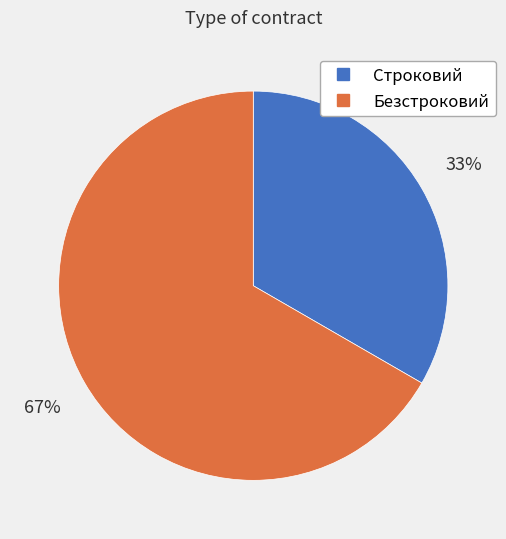

To the nearest percent, what is the average slice percentage?

50%